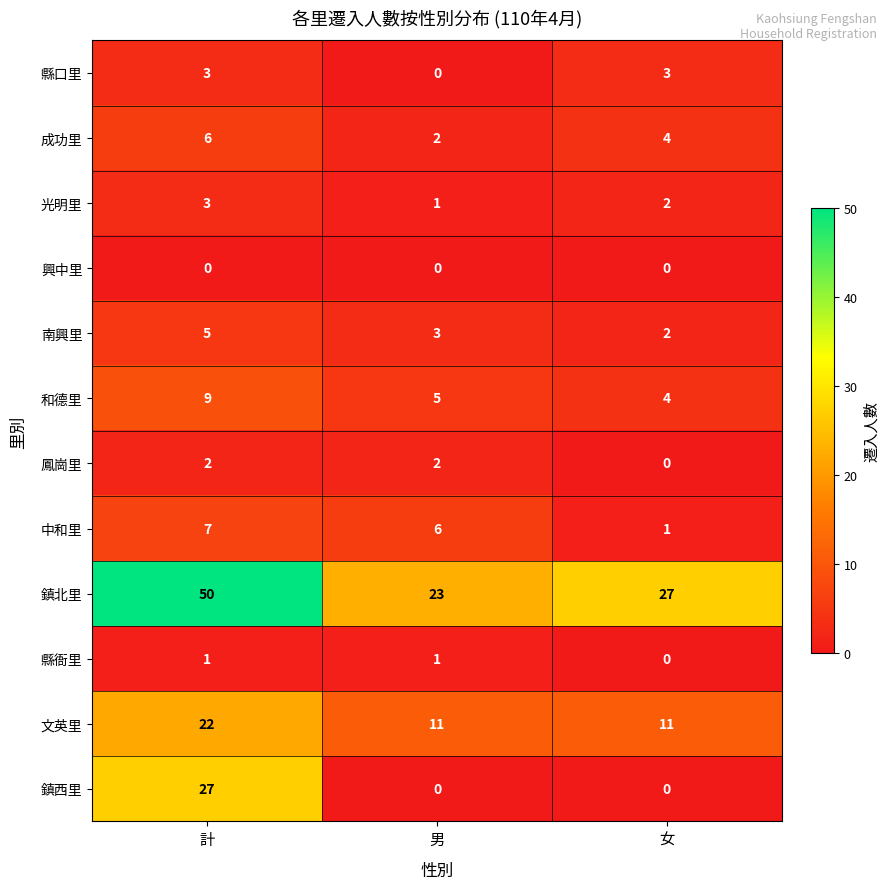

The 鳳崗里 series shows 1 at 男. True or false?

False